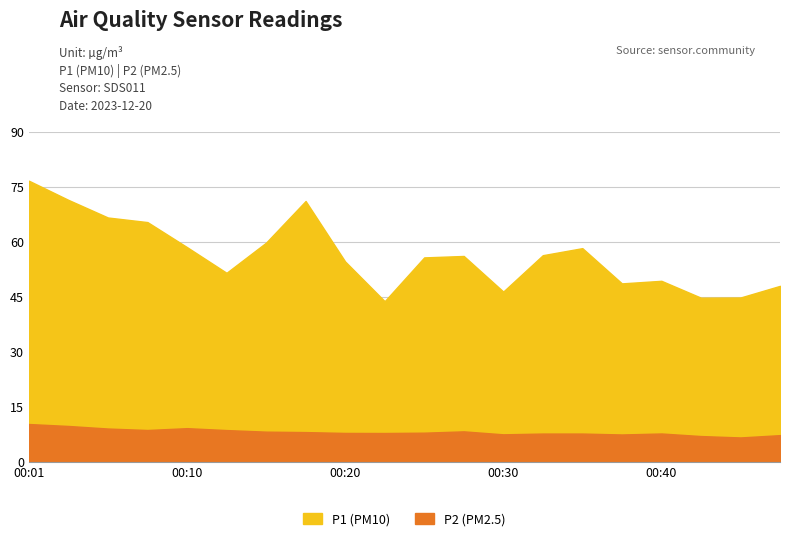

True or false: P1 and P2 intersect in this chart.

False